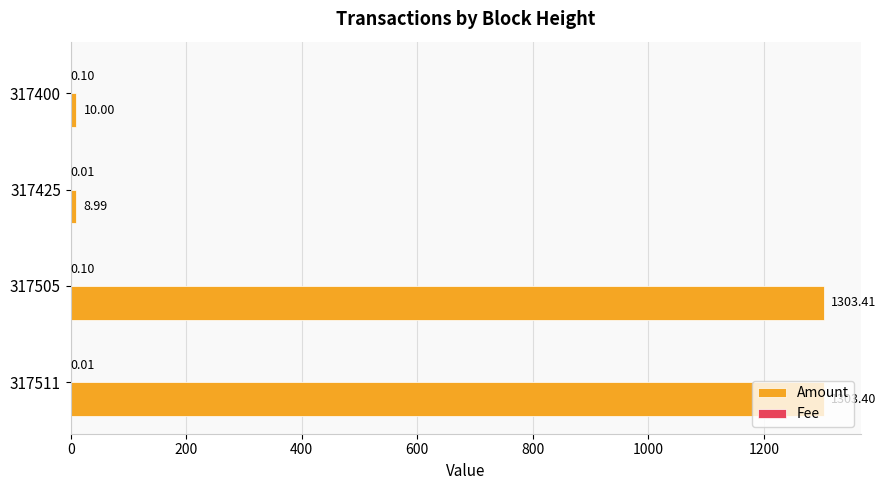

Which series has the widest spread of values?

Amount